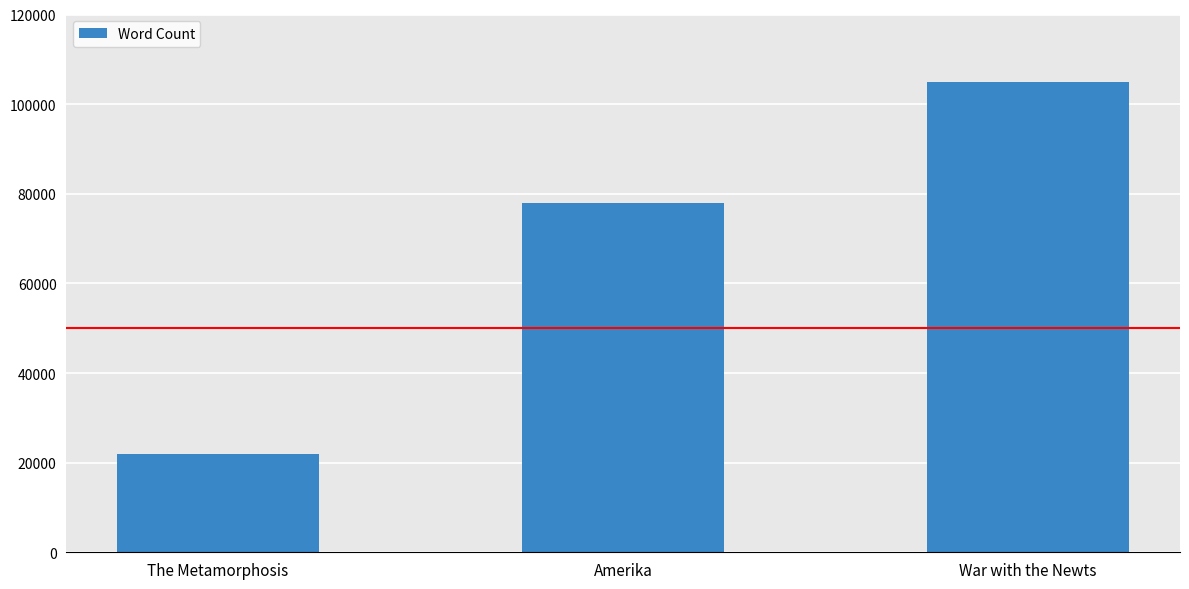

What is the value of the 1st bar from the left?

22000